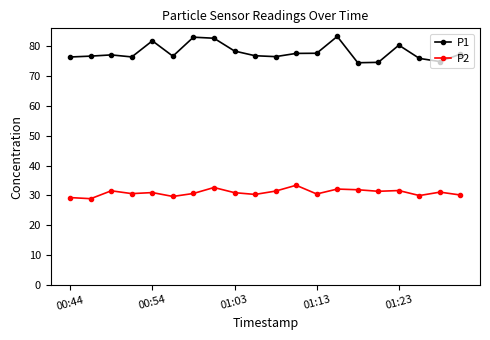

Which series has the largest total across all categories?

P1